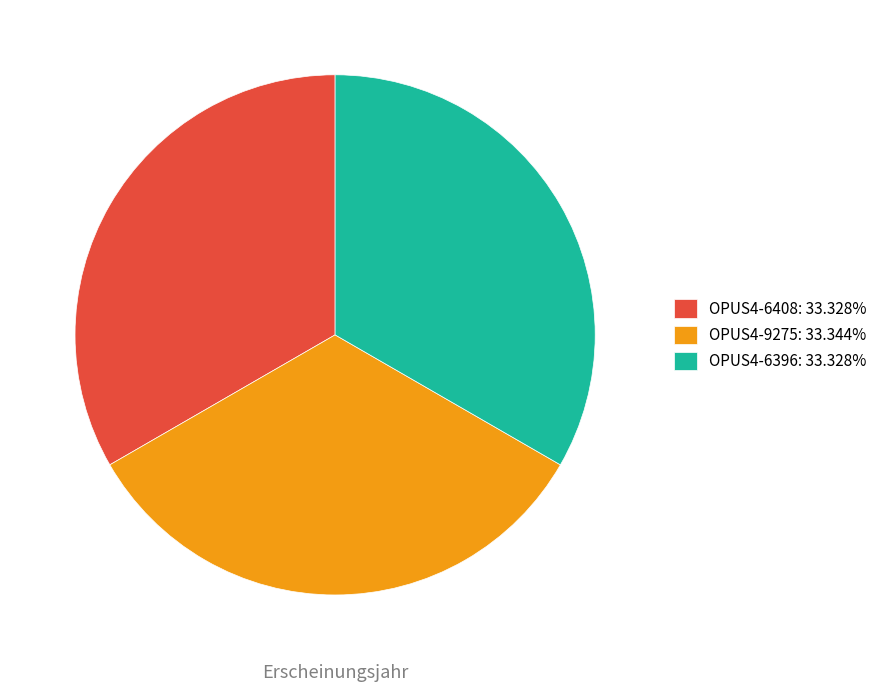

Combined, do OPUS4-9275: 33.344% and OPUS4-6408: 33.328% account for over 50%?

Yes